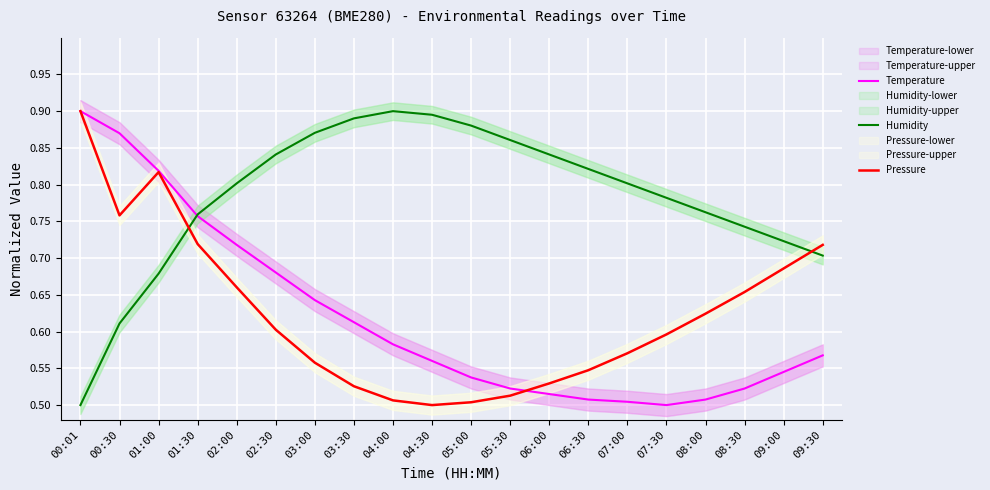

Reading left to right, extract all data points from this chart.

Temperature: 00:01=0.9	00:30=0.9	01:00=0.8	01:30=0.8	02:00=0.7	02:30=0.7	03:00=0.6	03:30=0.6	04:00=0.6	04:30=0.6	05:00=0.5	05:30=0.5	06:00=0.5	06:30=0.5	07:00=0.5	07:30=0.5	08:00=0.5	08:30=0.5	09:00=0.5	09:30=0.6
Humidity: 00:01=0.5	00:30=0.6	01:00=0.7	01:30=0.8	02:00=0.8	02:30=0.8	03:00=0.9	03:30=0.9	04:00=0.9	04:30=0.9	05:00=0.9	05:30=0.9	06:00=0.8	06:30=0.8	07:00=0.8	07:30=0.8	08:00=0.8	08:30=0.7	09:00=0.7	09:30=0.7
Pressure: 00:01=0.9	00:30=0.8	01:00=0.8	01:30=0.7	02:00=0.7	02:30=0.6	03:00=0.6	03:30=0.5	04:00=0.5	04:30=0.5	05:00=0.5	05:30=0.5	06:00=0.5	06:30=0.5	07:00=0.6	07:30=0.6	08:00=0.6	08:30=0.7	09:00=0.7	09:30=0.7